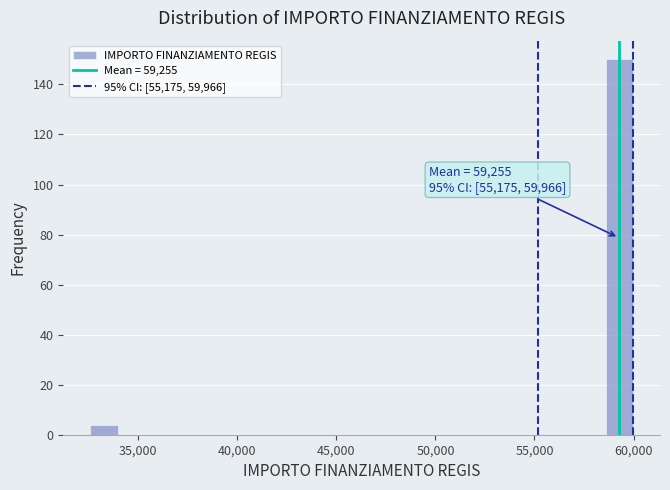

Read against the x-axis, roughly where is the centre of the tallest bar?

59500